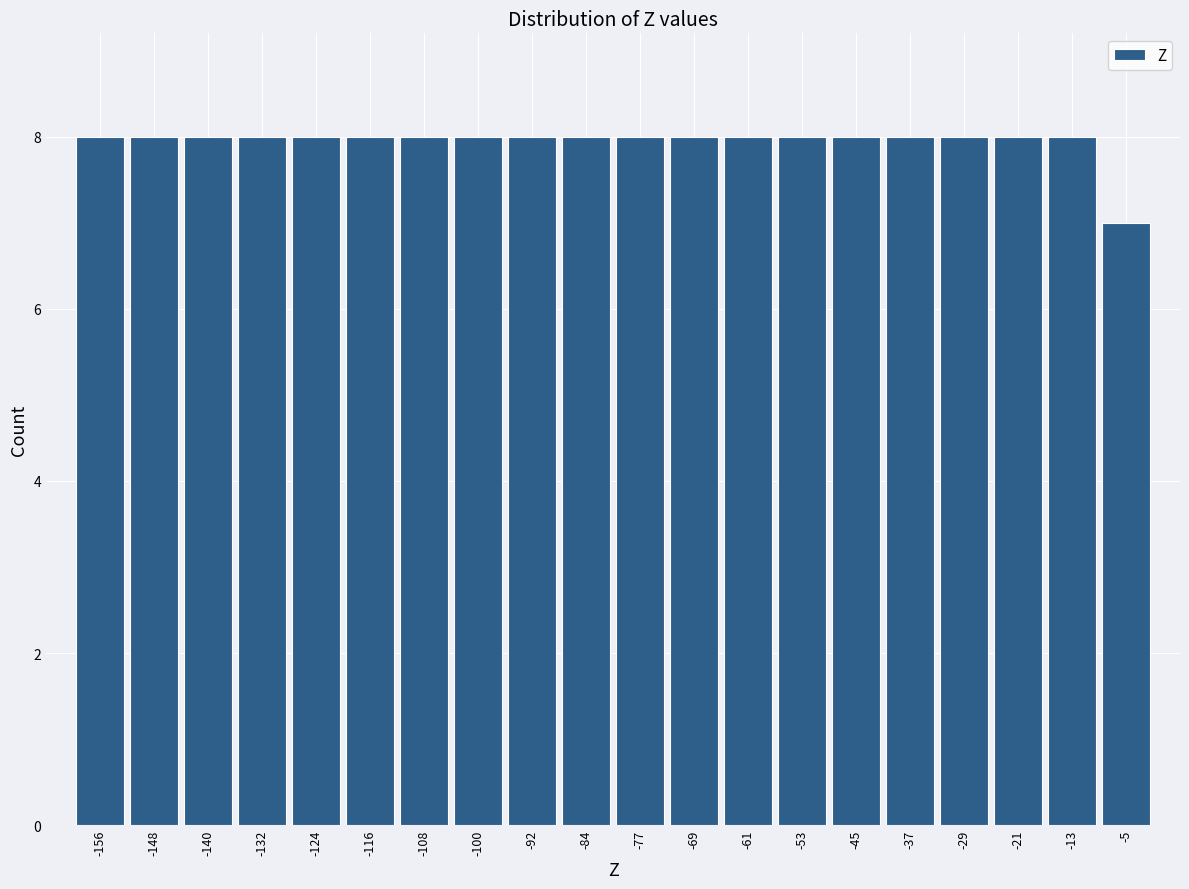

Reading left to right, list every bar in this chart as the range it spans on the x-axis followed by its height. Neither the bar edges nor the heights are printed on the chart, so give them approximately, as read against the axes.

-160 to -152: 8
-152 to -144: 8
-144 to -136: 8
-136 to -128: 8
-128 to -120: 8
-120 to -112: 8
-112 to -104: 8
-104 to -96: 8
-96 to -88: 8
-88 to -80: 8
-80 to -73: 8
-73 to -65: 8
-65 to -57: 8
-57 to -49: 8
-49 to -41: 8
-41 to -33: 8
-33 to -25: 8
-25 to -17: 8
-17 to -9: 8
-9 to -1: 7